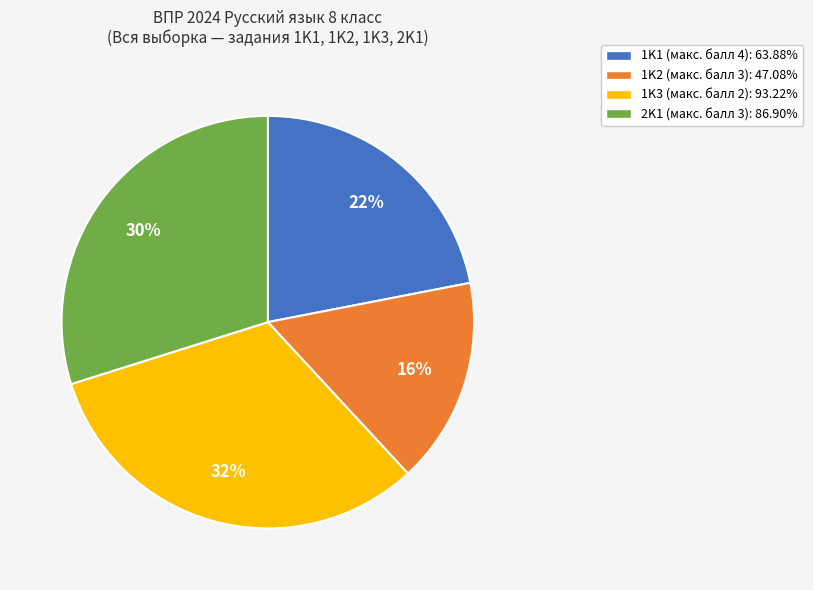

To the nearest percent, what is the average slice percentage?

25%